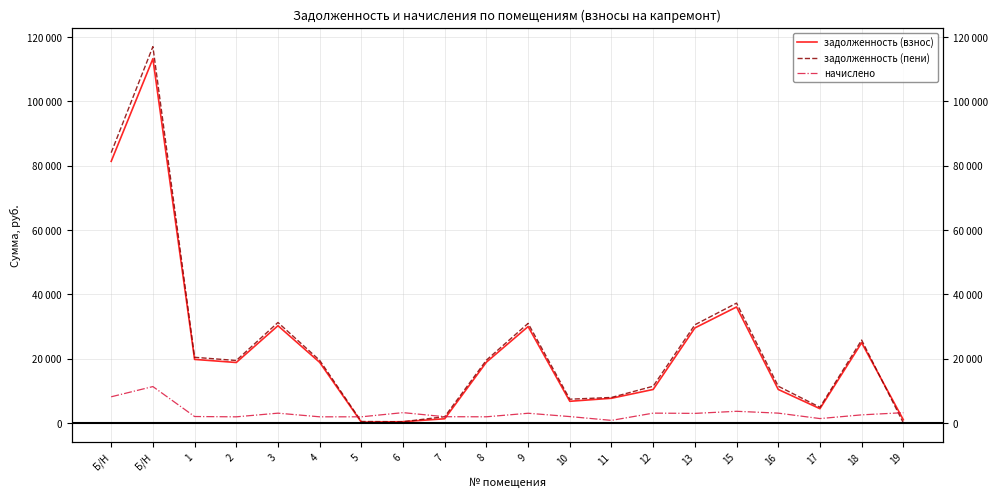

How many values in the начислено series are below 2941?

10